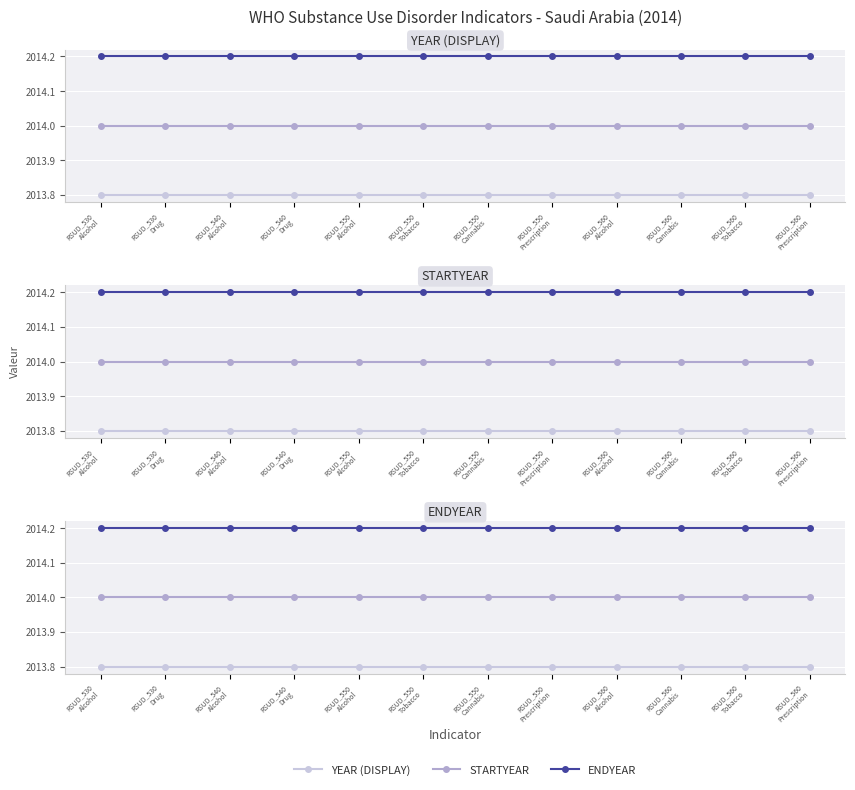

True or false: ENDYEAR and YEAR (DISPLAY) intersect in this chart.

False